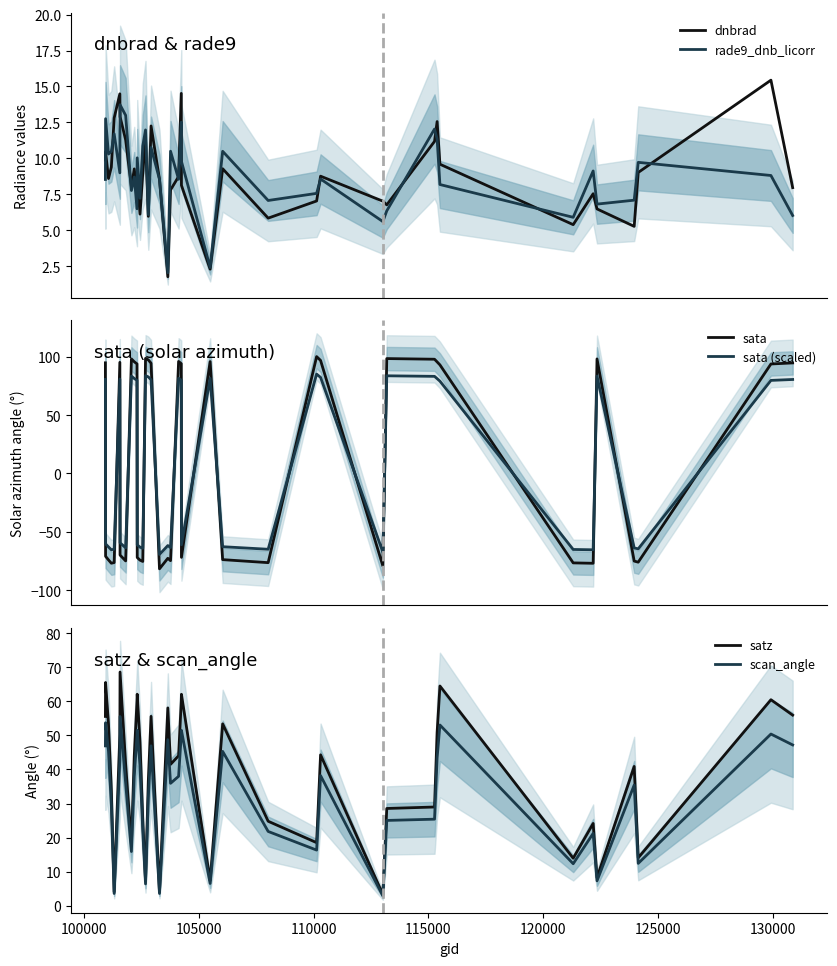

Which series has the largest total across all categories?

satz